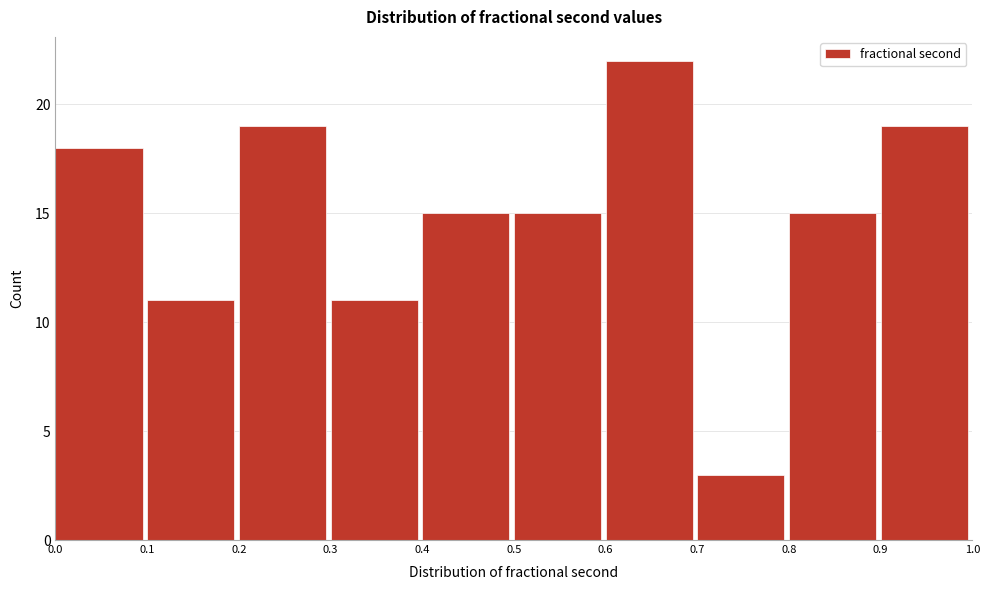

Reading left to right, transcribe this chart: for each bar, give the range it covers on the x-axis and its height. The values are not printed on the chart, so give them approximately, as read against the axis.

0.0 to 0.1: 18
0.1 to 0.2: 11
0.2 to 0.3: 19
0.3 to 0.4: 11
0.4 to 0.5: 15
0.5 to 0.6: 15
0.6 to 0.7: 22
0.7 to 0.8: 3
0.8 to 0.9: 15
0.9 to 1.0: 19